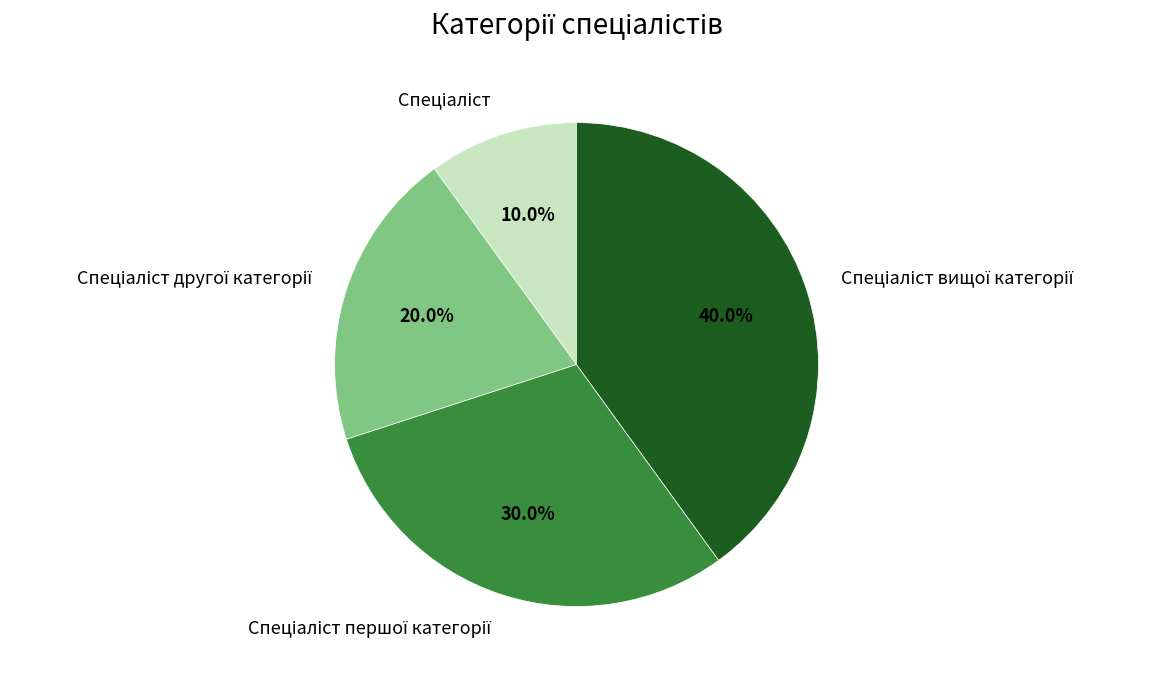

Is there a majority slice in this chart?

No